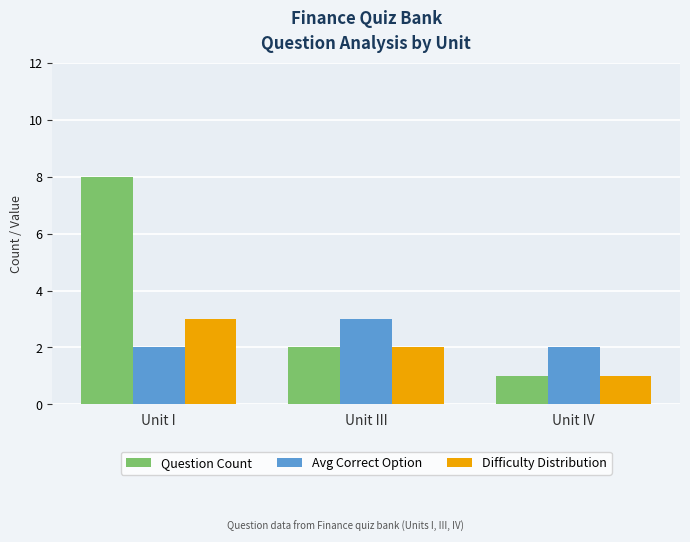

True or false: Difficulty Distribution has a value of 0 at Unit III.

False